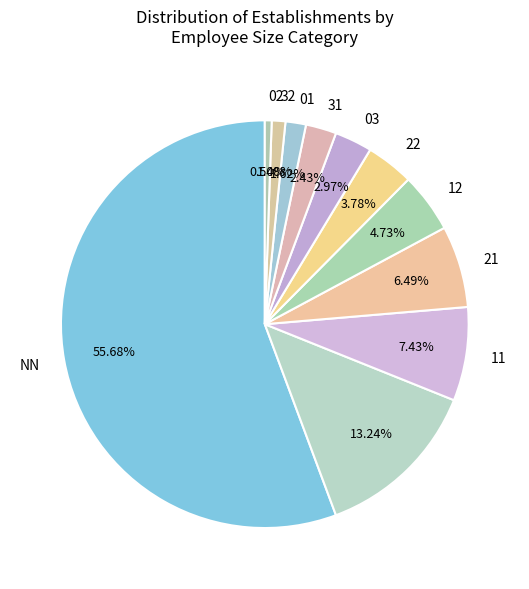

How many segments does this pie chart have?

11